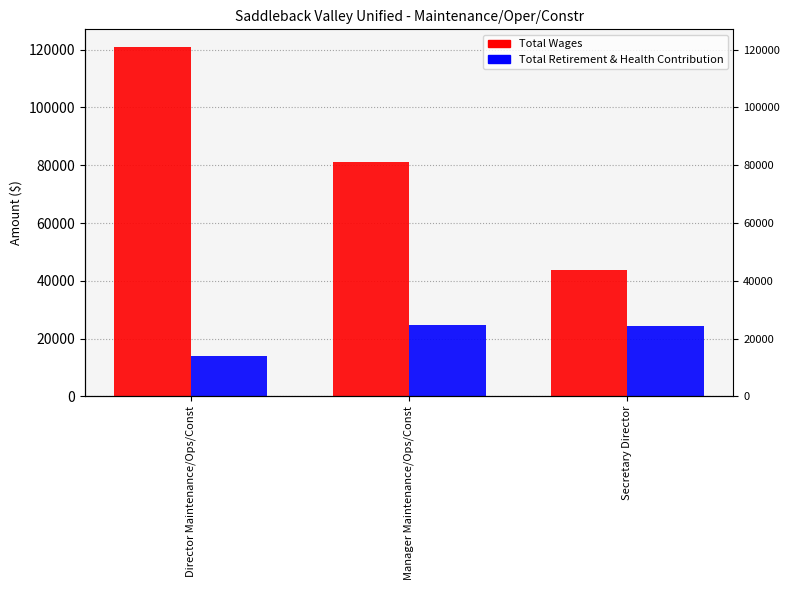

At which category does the chart reach its minimum across all series?

Director Maintenance/Ops/Const